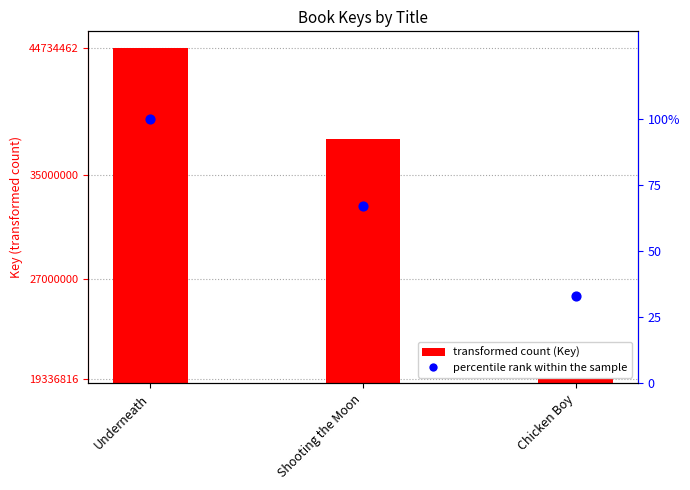

Is the value of Key at Chicken Boy greater than the value of percentile rank within the sample at Shooting the Moon?

Yes